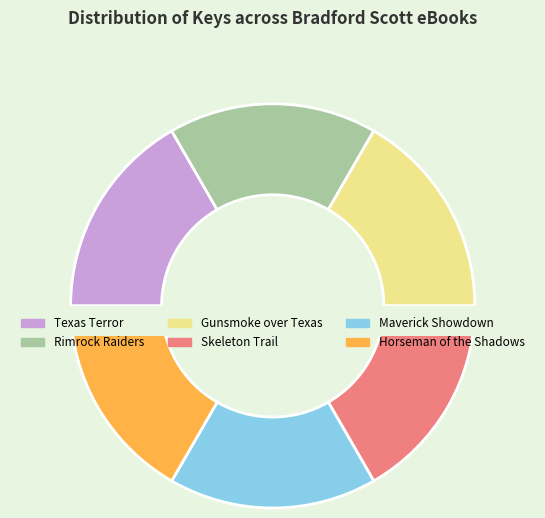

To the nearest percent, what portion does Rimrock Raiders represent?

17%